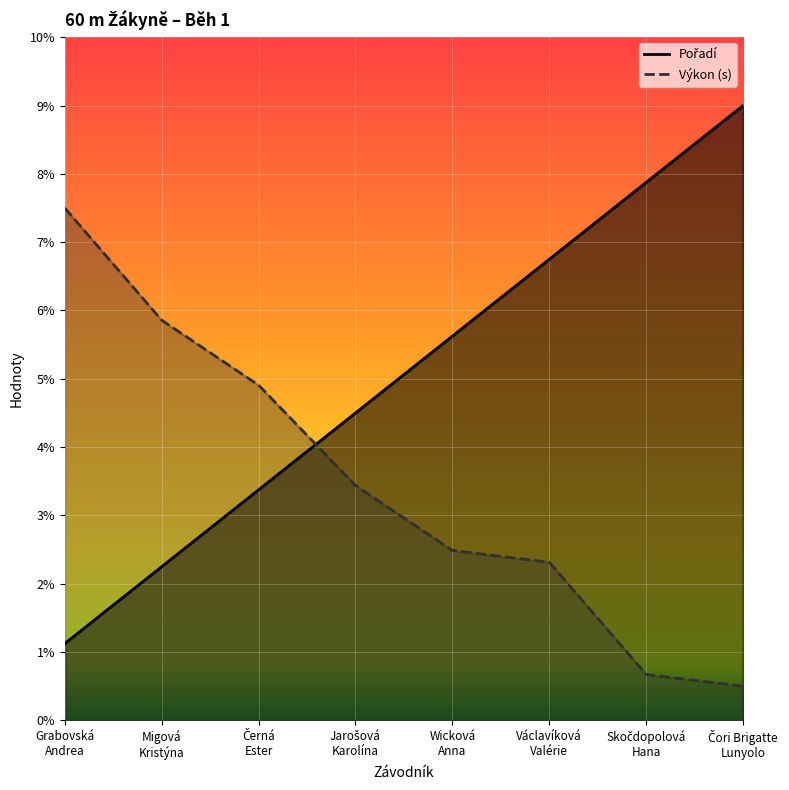

At which label does Výkon first exceed 3?

Grabovská
Andrea